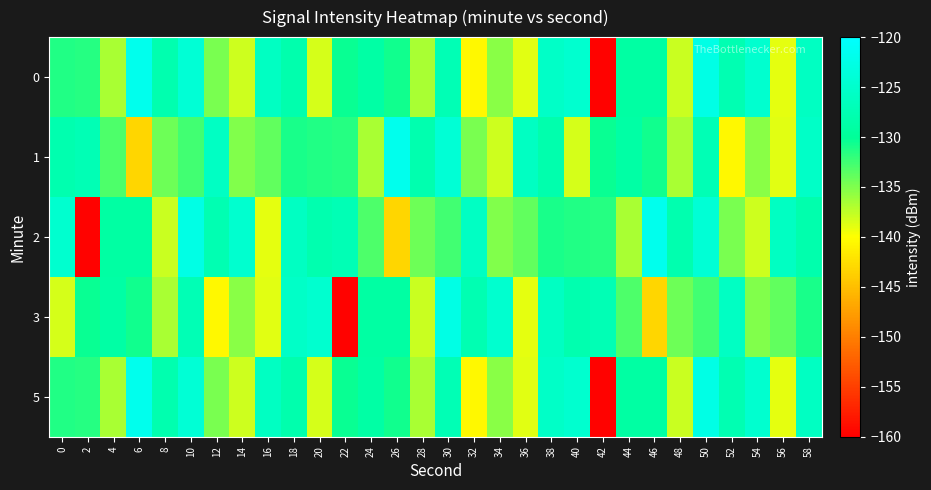

At which category does the chart reach its peak across all series?

6